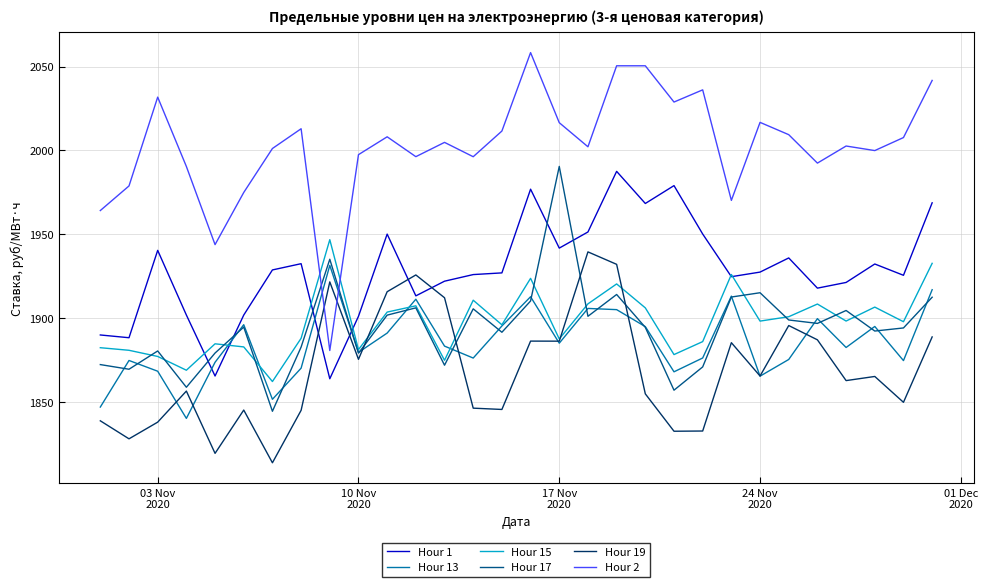

Which series has the largest total across all categories?

Hour 2